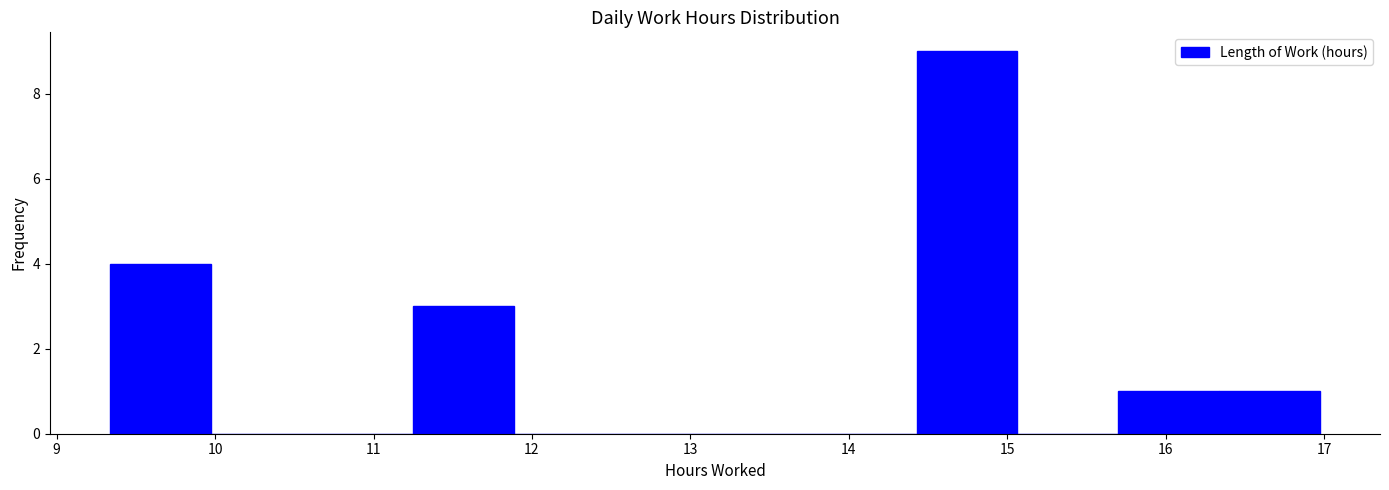

Reading left to right, transcribe this chart: for each bar, give the range it covers on the x-axis and its height. Neither the bar edges nor the heights are printed on the chart, so give them approximately, as read against the axes.

9.3 to 10.0: 4
10.0 to 10.6: 0
10.6 to 11.2: 0
11.2 to 11.9: 3
11.9 to 12.5: 0
12.5 to 13.2: 0
13.2 to 13.8: 0
13.8 to 14.4: 0
14.4 to 15.1: 9
15.1 to 15.7: 0
15.7 to 16.3: 1
16.3 to 17.0: 1